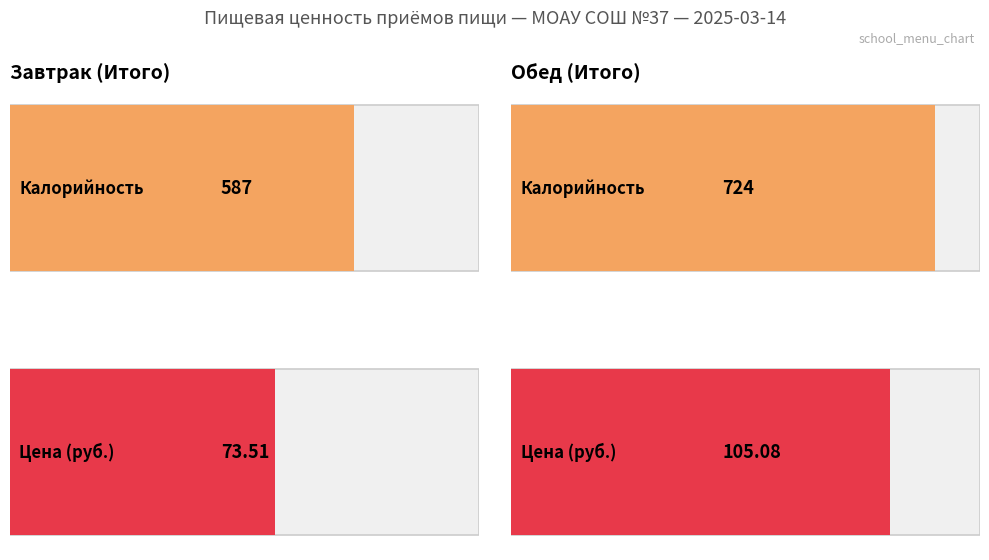

What is the spread (max minus min) of values at Обед (Итого)?

618.9